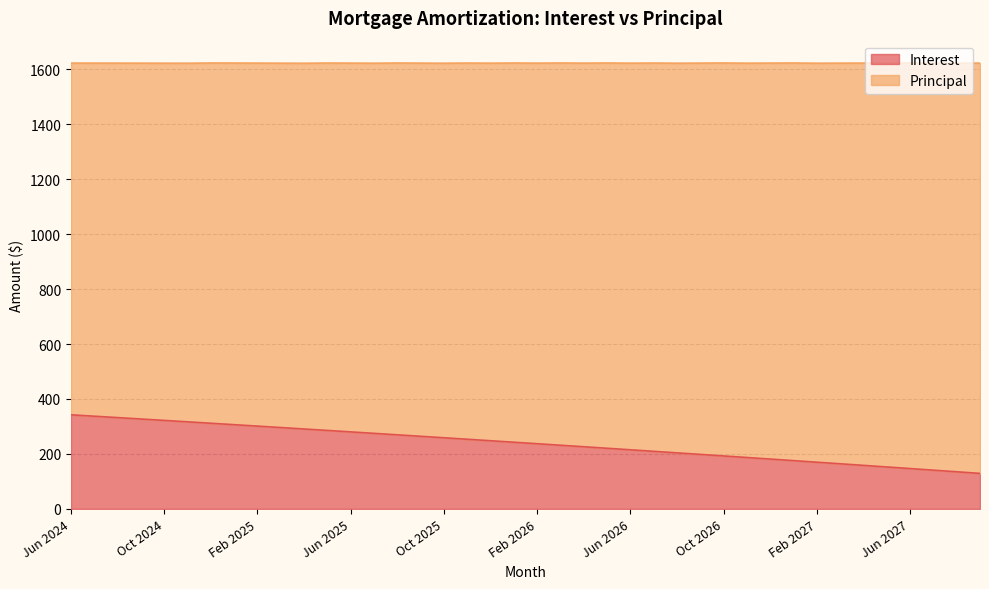

What is the greatest value displayed?

342.4